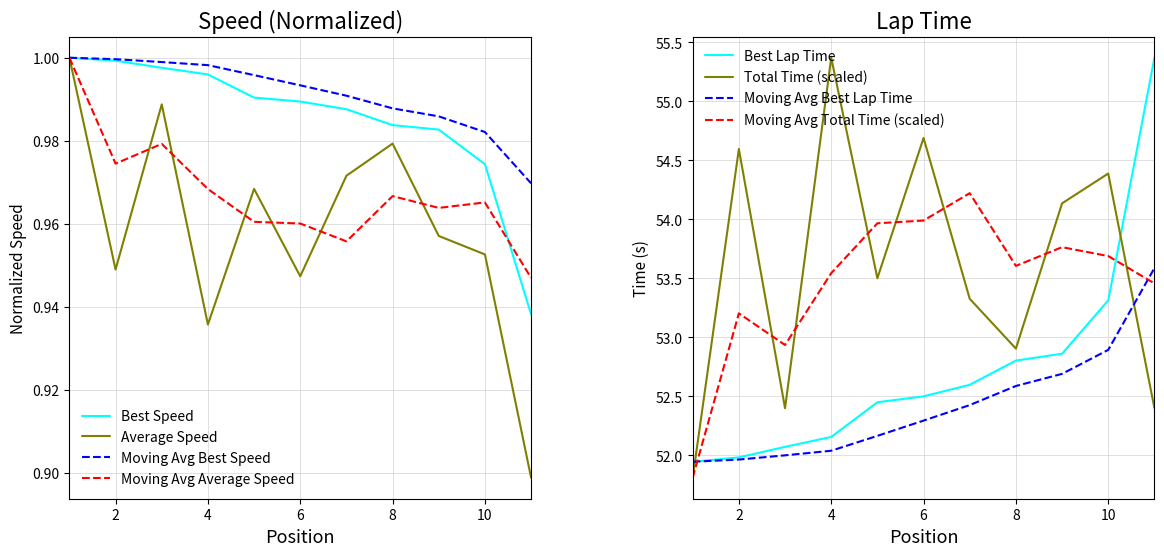

True or false: Total Time has more than 2 points higher than both neighbors.

True